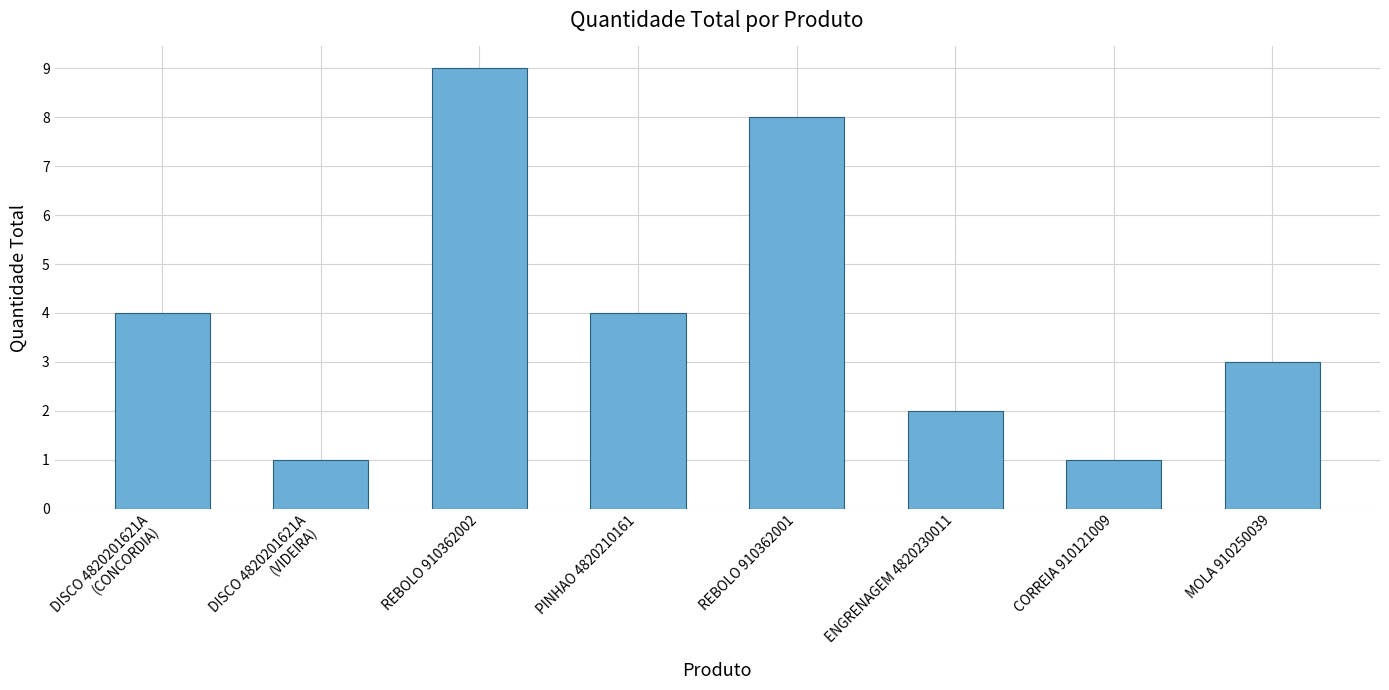

Reading left to right, transcribe all the data shown in this chart.

4	1	9	4	8	2	1	3